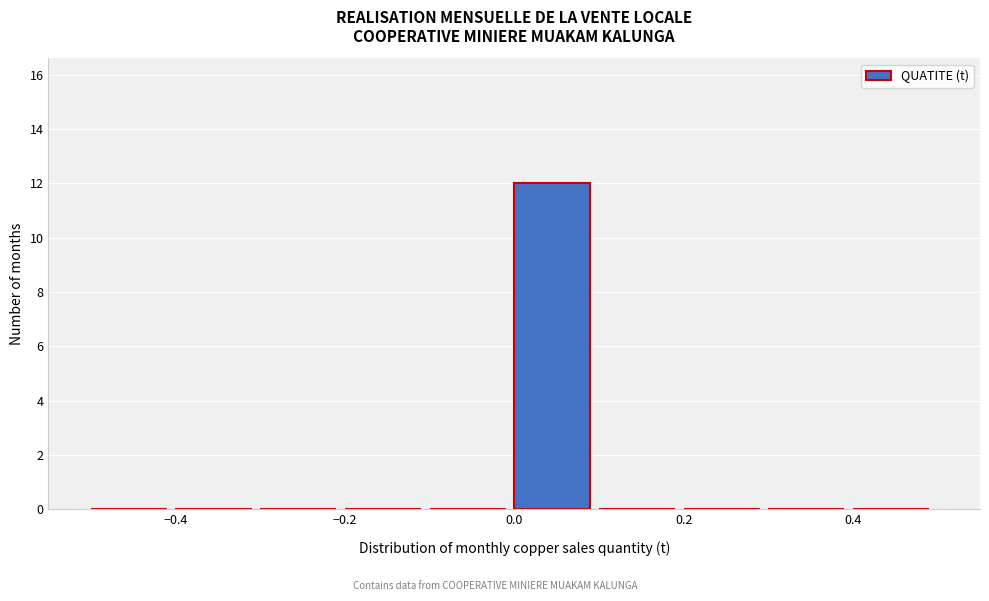

Which range on the x-axis has the tallest bar?

0.0 to 0.1